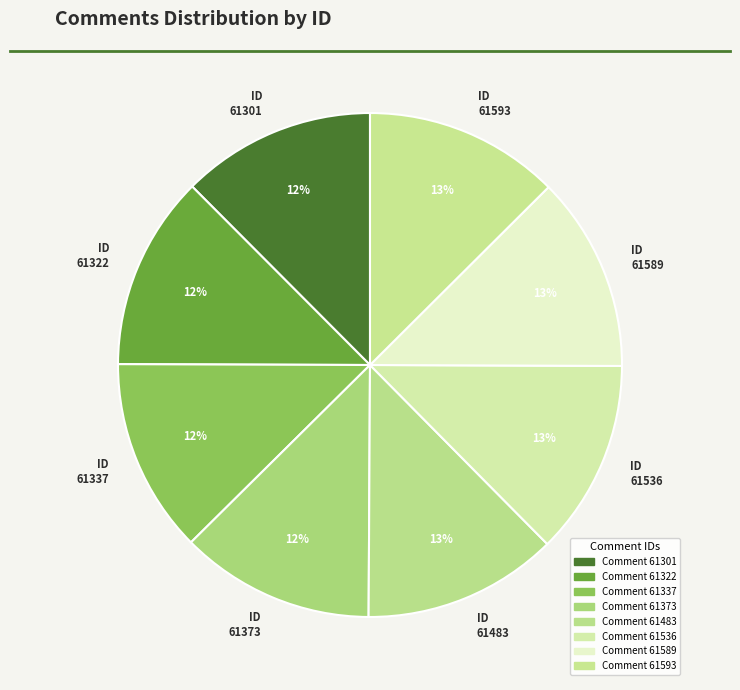

How many slices are in this pie chart?

8